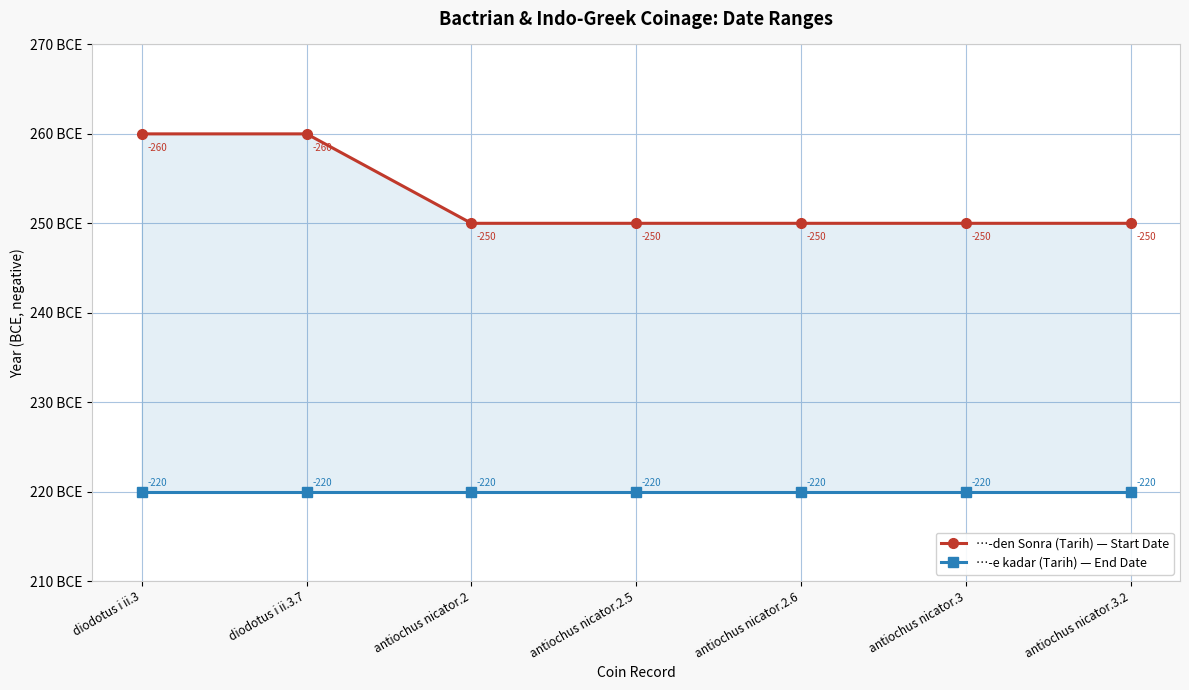

Reading left to right, transcribe all the data shown in this chart.

…-den Sonra (Tarih) — Start Date: diodotus i ii.3=-260	diodotus i ii.3.7=-260	antiochus nicator.2=-250	antiochus nicator.2.5=-250	antiochus nicator.2.6=-250	antiochus nicator.3=-250	antiochus nicator.3.2=-250
…-e kadar (Tarih) — End Date: diodotus i ii.3=-220	diodotus i ii.3.7=-220	antiochus nicator.2=-220	antiochus nicator.2.5=-220	antiochus nicator.2.6=-220	antiochus nicator.3=-220	antiochus nicator.3.2=-220